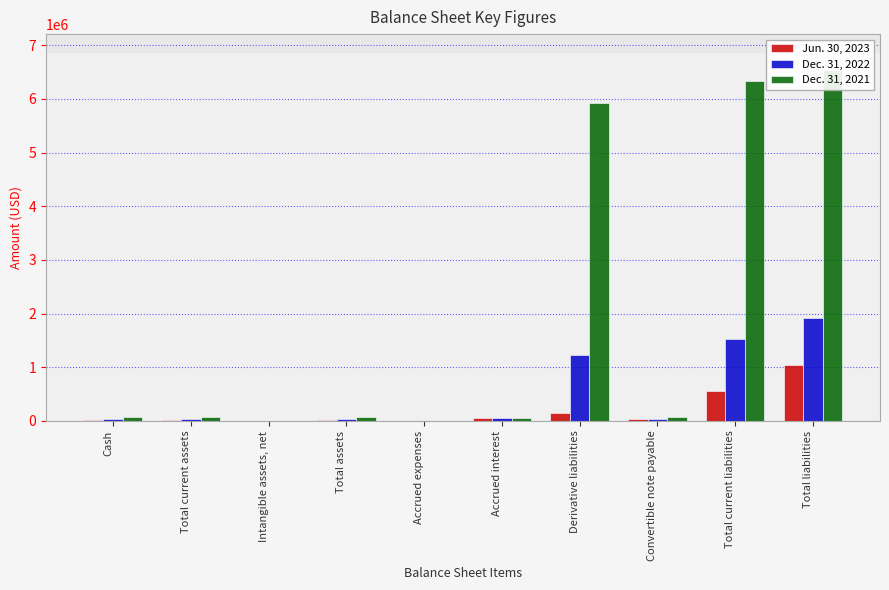

What is the value of the Jun. 30, 2023 bar at the 7th from the left?

147307